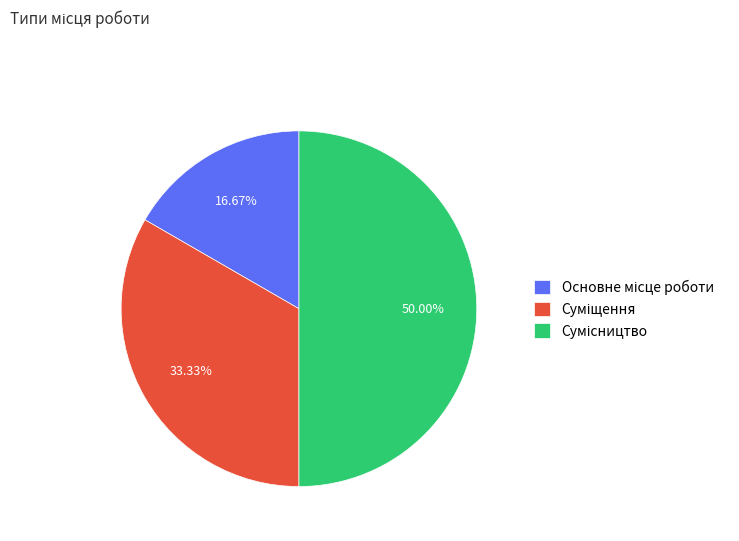

What is the change in value from Основне місце роботи to Сумісництво?

+2